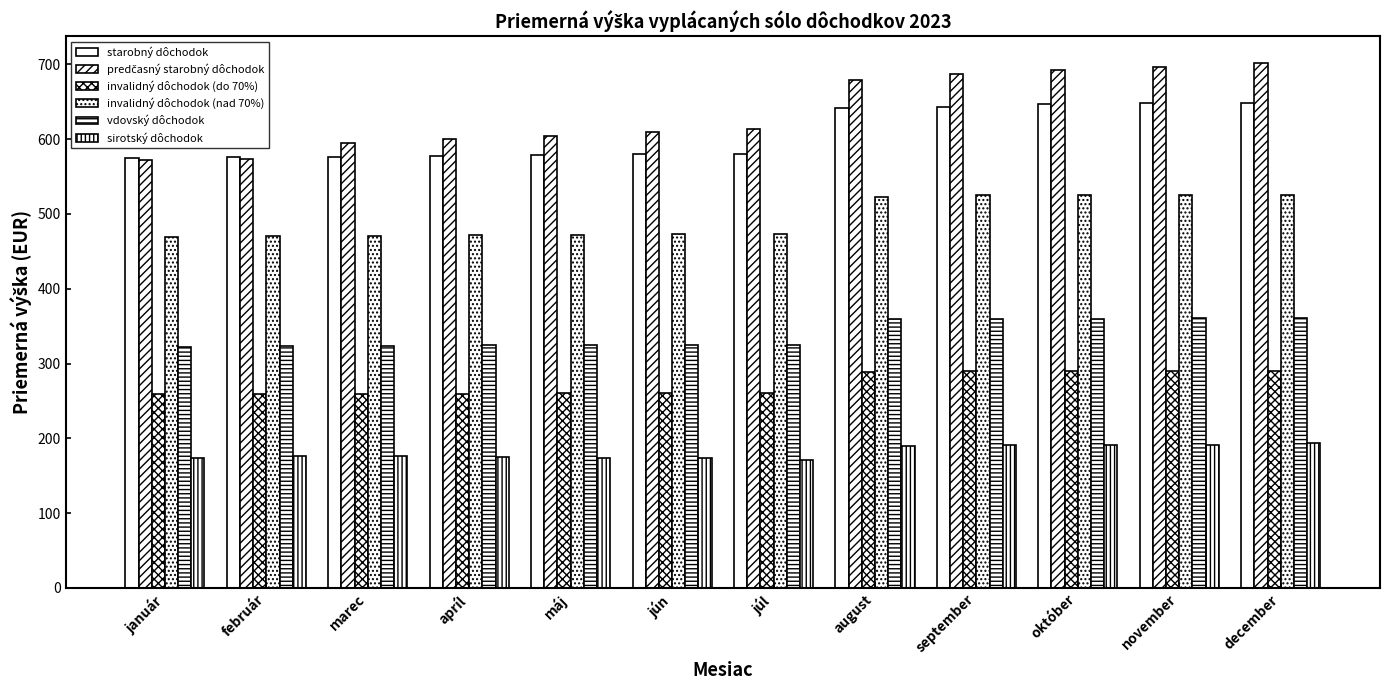

What is the difference between the maximum and minimum values in the starobný dôchodok series?

73.6